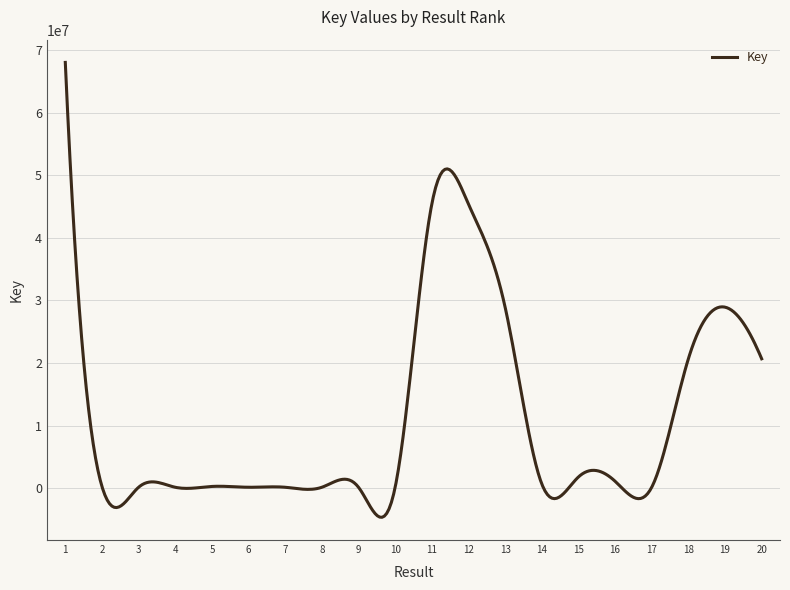

What is the minimum value shown in the chart?

-4633896.7